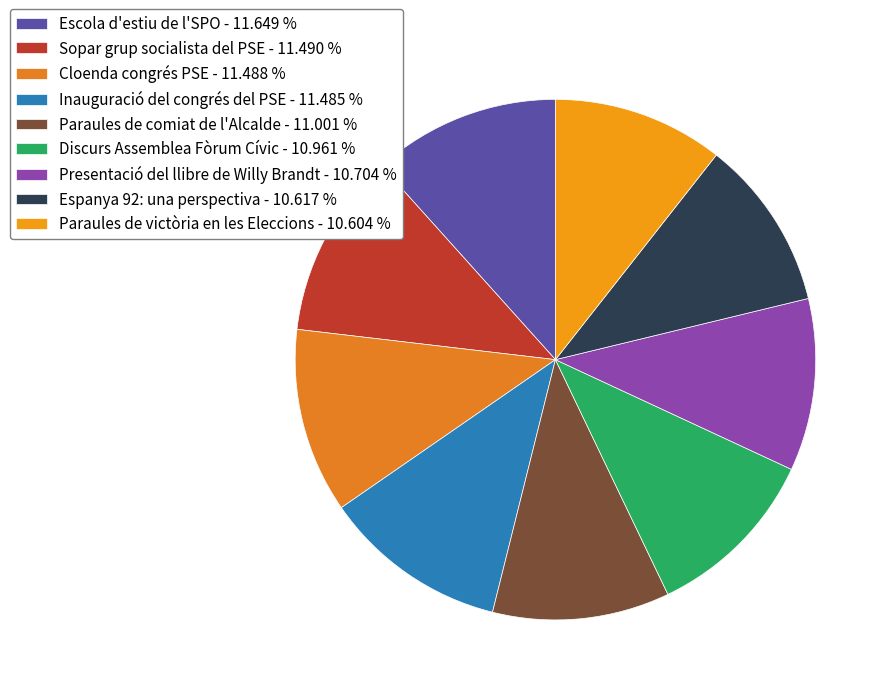

Does Paraules de comiat de l'Alcalde account for over 50% of the chart?

No